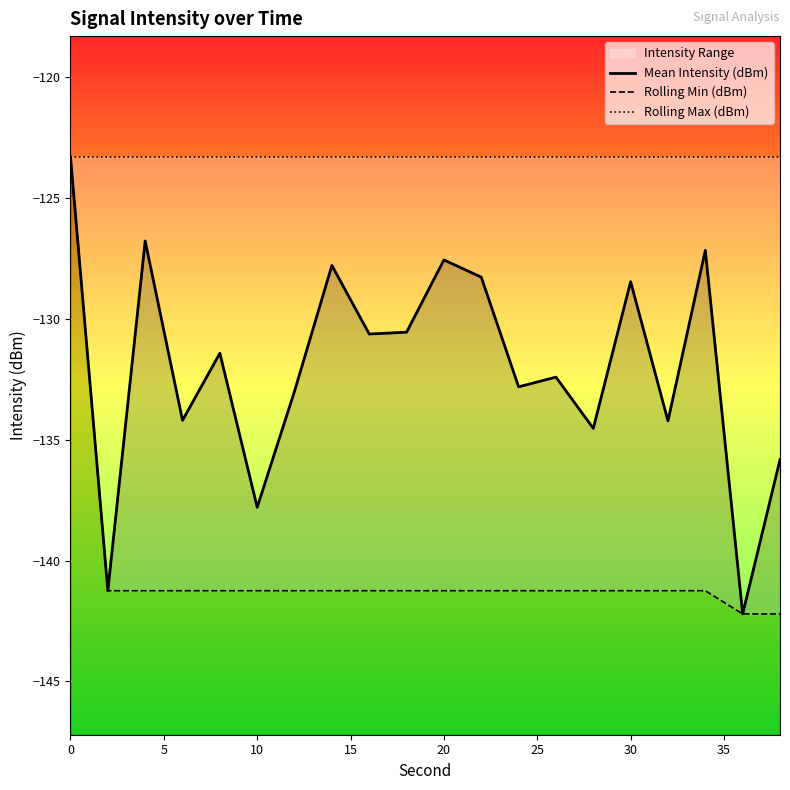

Which series has the widest spread of values?

Mean Intensity (dBm)